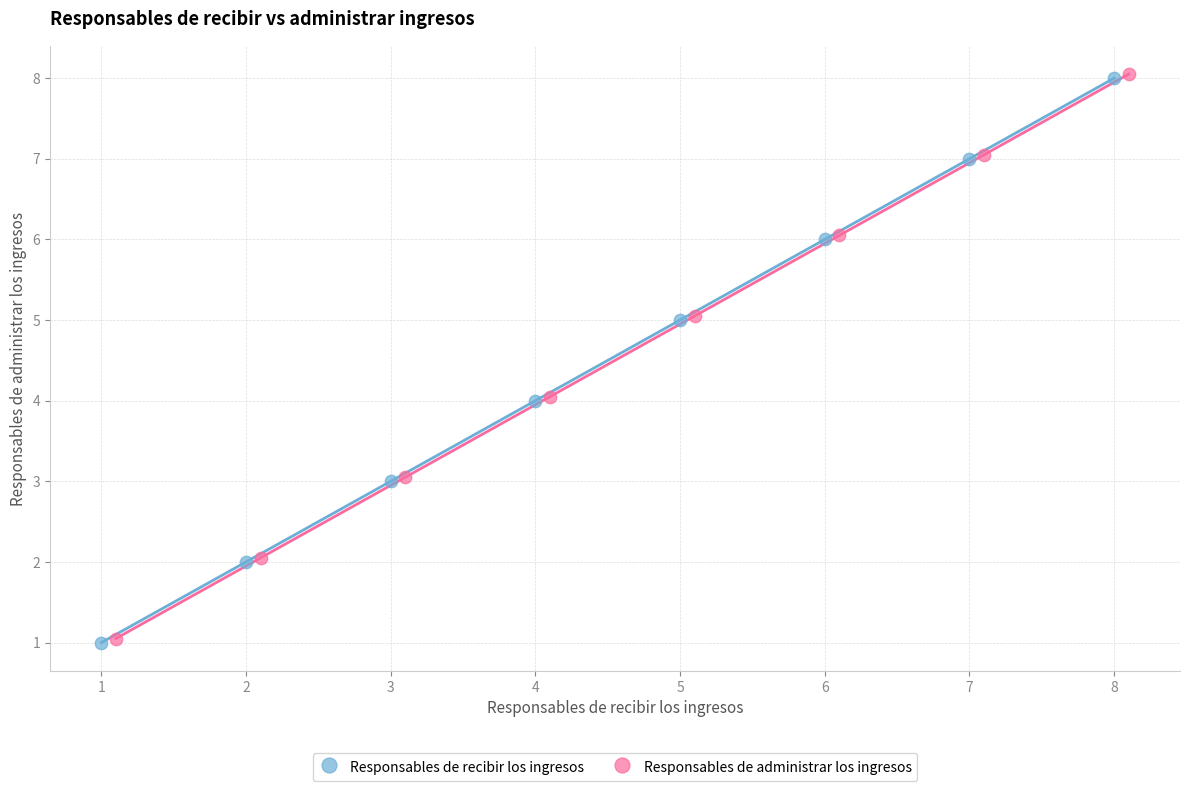

What are all the series names shown in the legend?

Responsables de recibir los ingresos, Responsables de administrar los ingresos